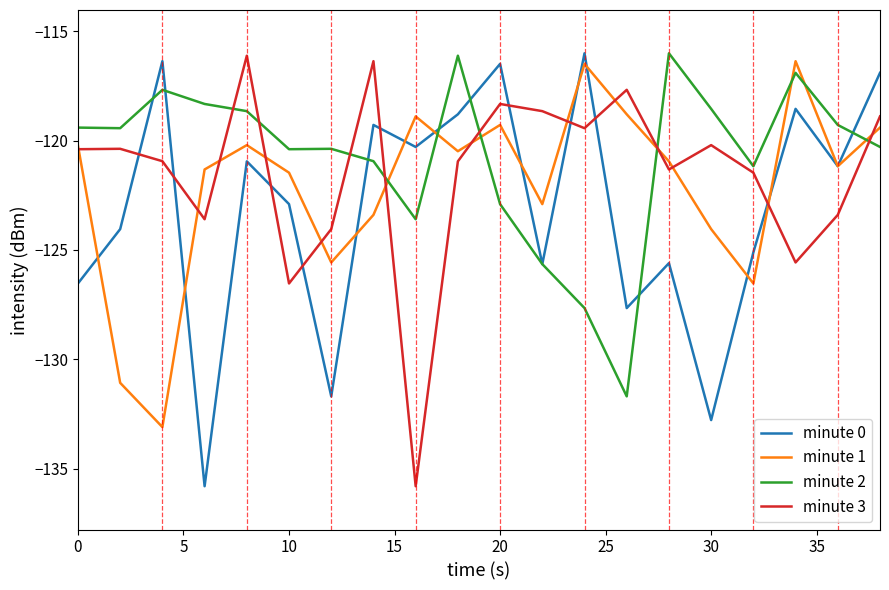

What is the smallest value displayed?

-135.8